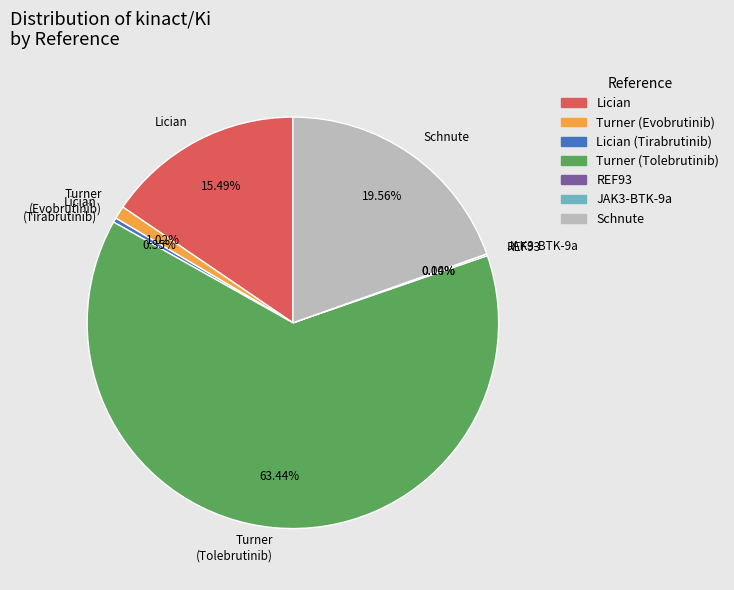

Do Turner (Tolebrutinib) and Turner (Evobrutinib) together represent more than half of the pie?

Yes